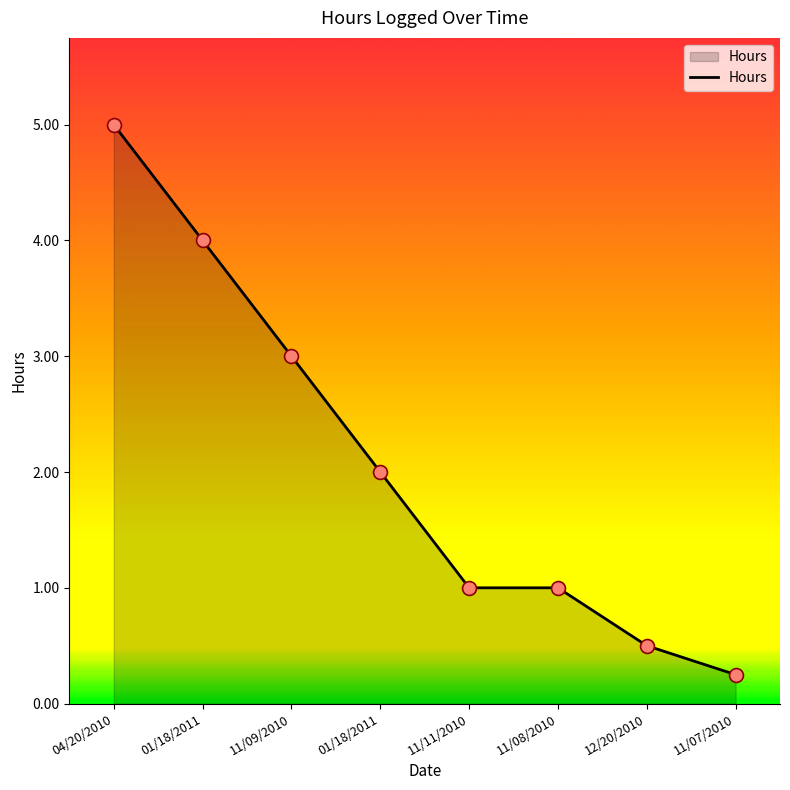

What is the ratio of the value at 11/08/2010 to the value at 04/20/2010?

0.2